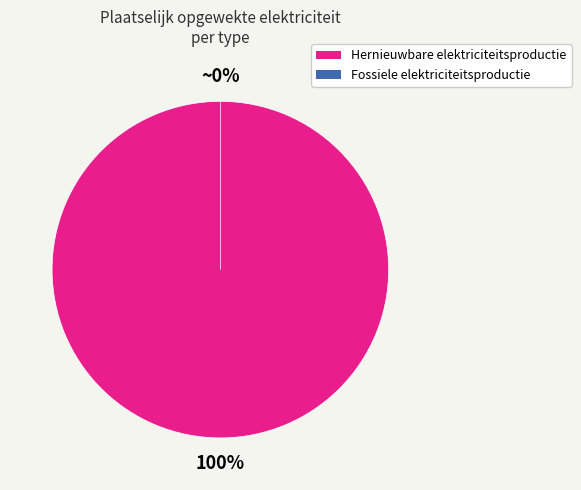

What portion of the pie excludes Waterkracht?

100.0%